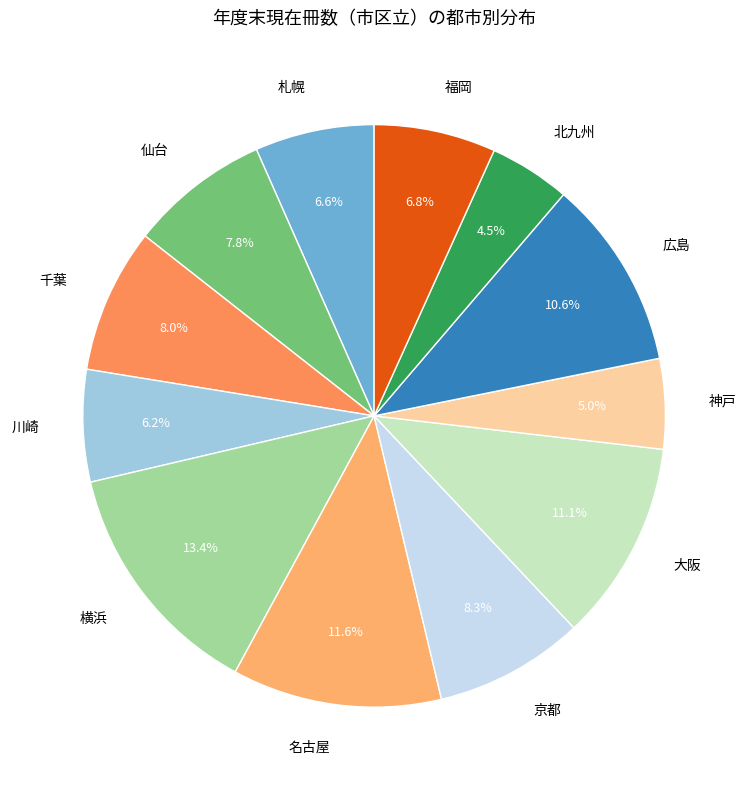

Is there any slice that represents more than half of the pie?

No